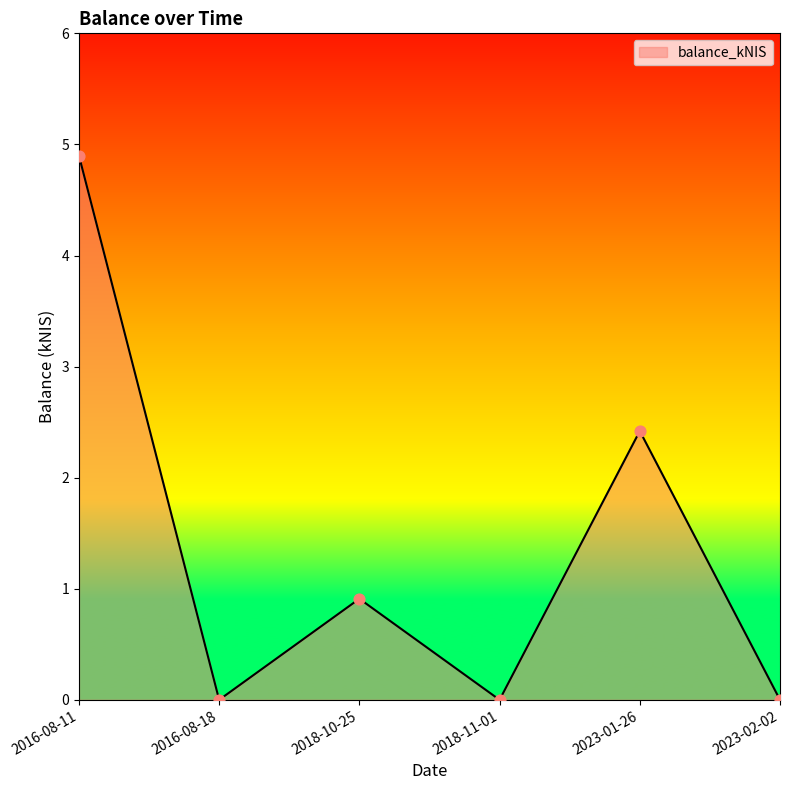

What is the change in value from 2016-08-11 to 2018-11-01?

-4.9